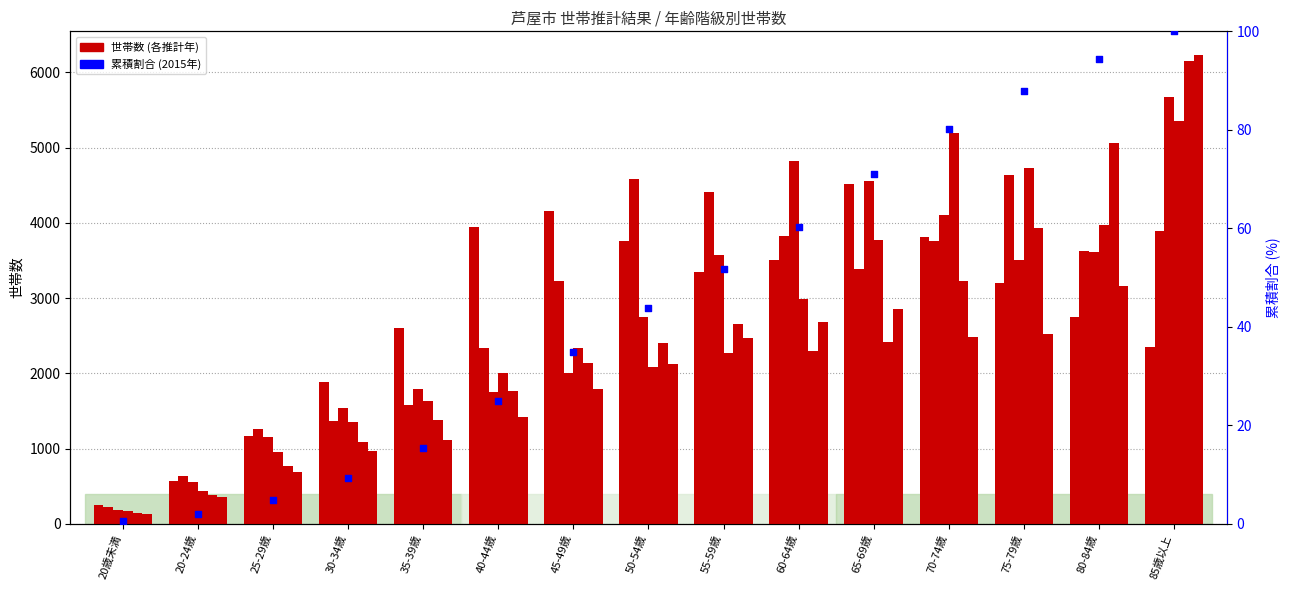

At which category is the sum across all series the highest?

85歳以上